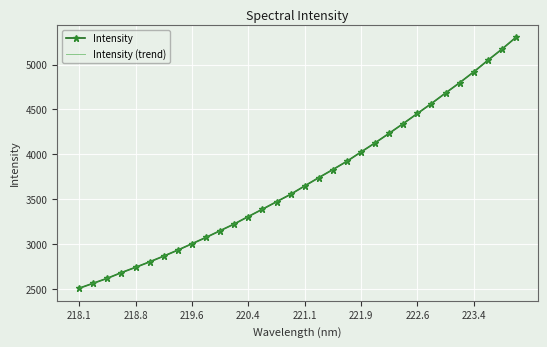

What is the greatest value displayed?

5302.4